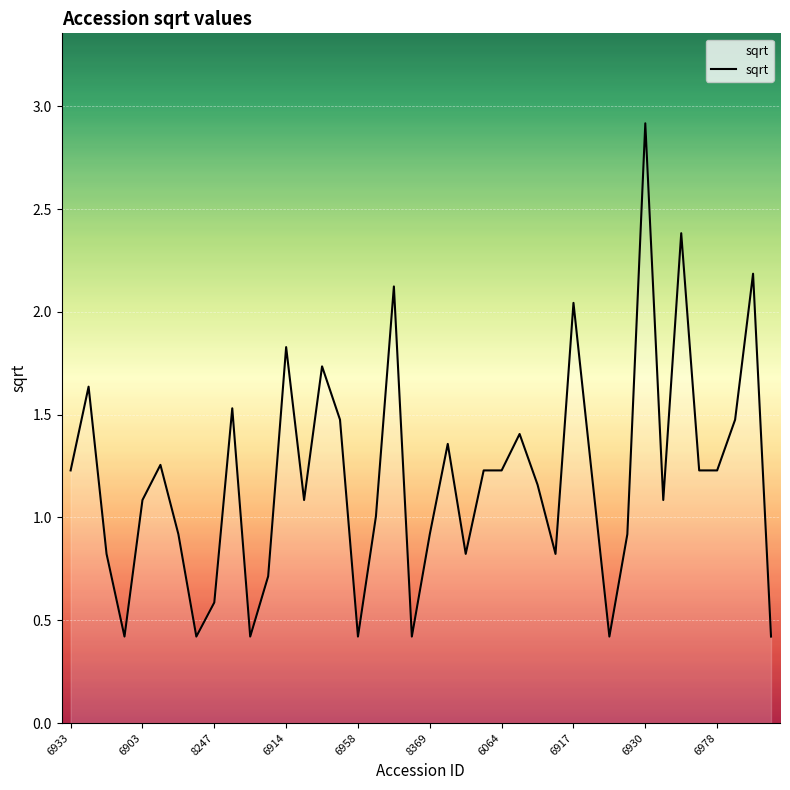

What is the maximum value shown in the chart?

2.9